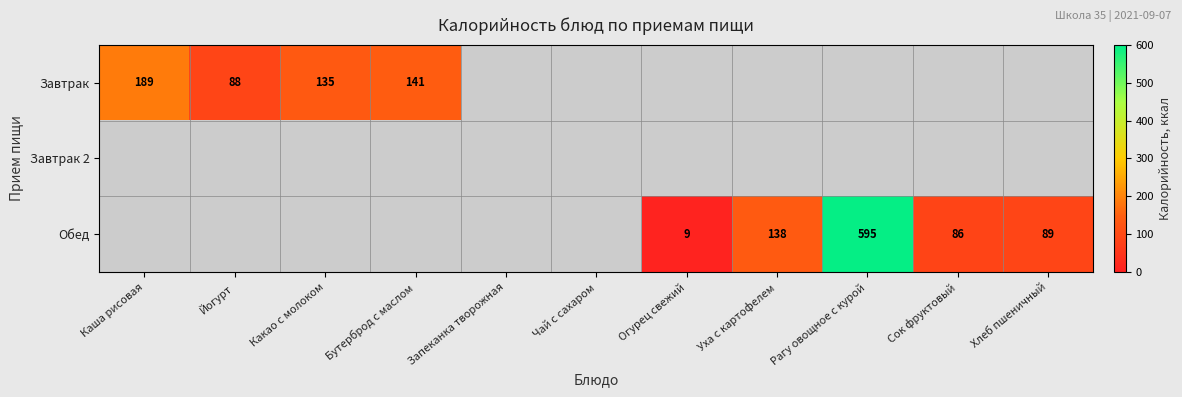

The value of Завтрак at Каша рисовая is 110. True or false?

False